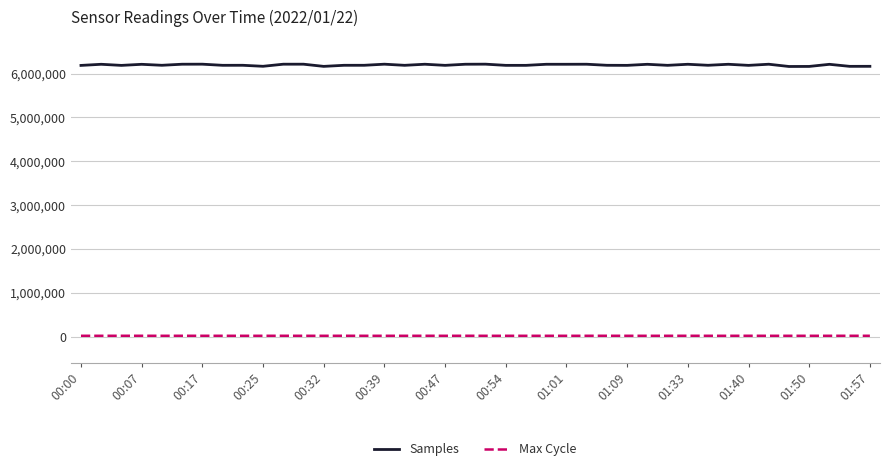

True or false: Samples and Max Cycle intersect in this chart.

False